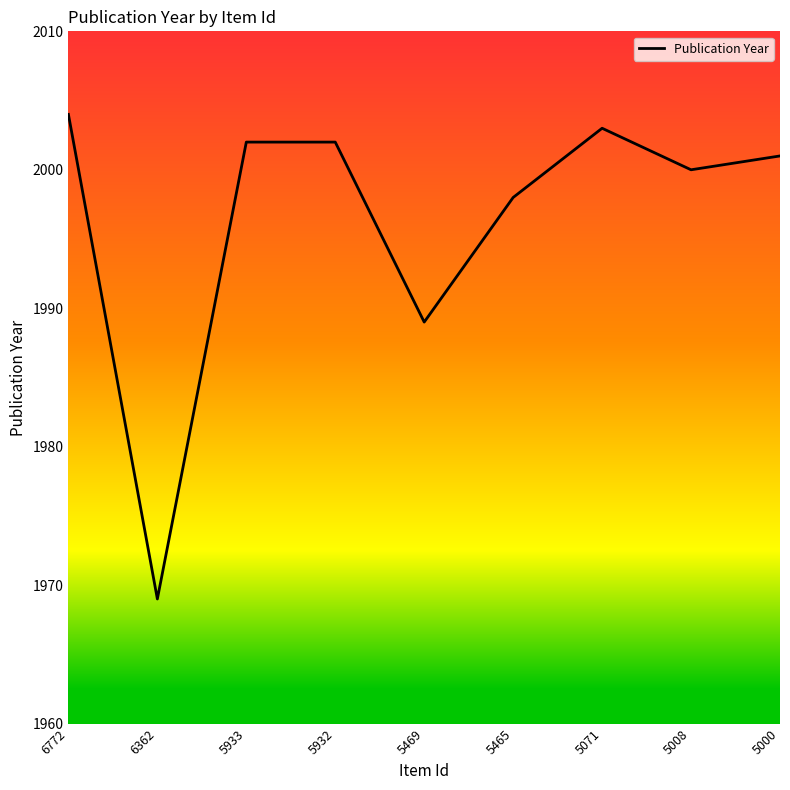

The chart shows a value of 2001 at 5000. True or false?

True